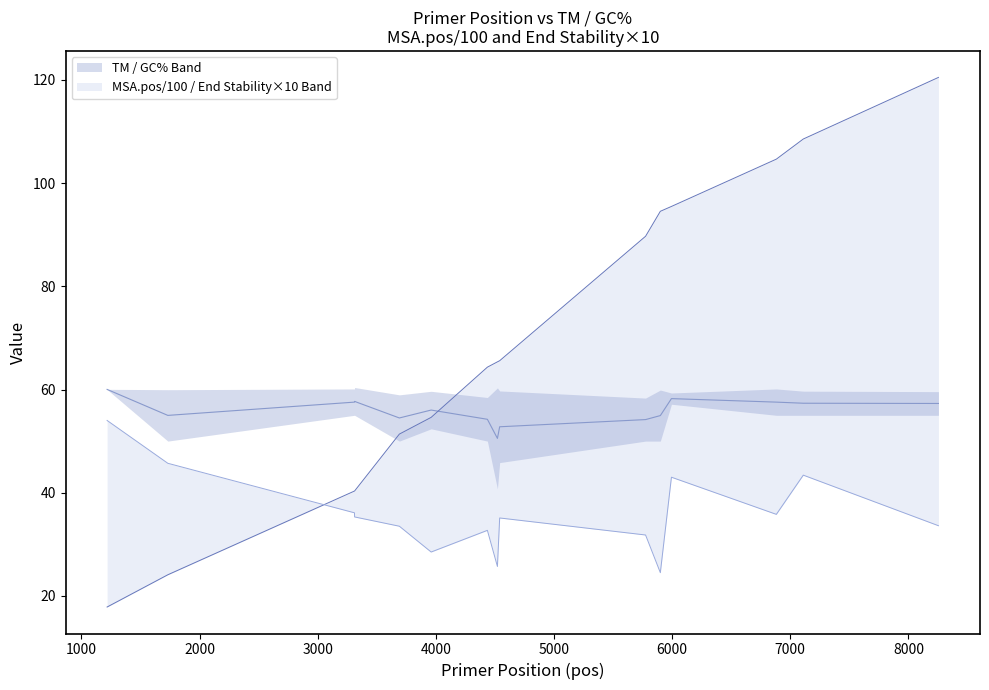

What is the difference between the highest and lowest values at 1731?

30.9